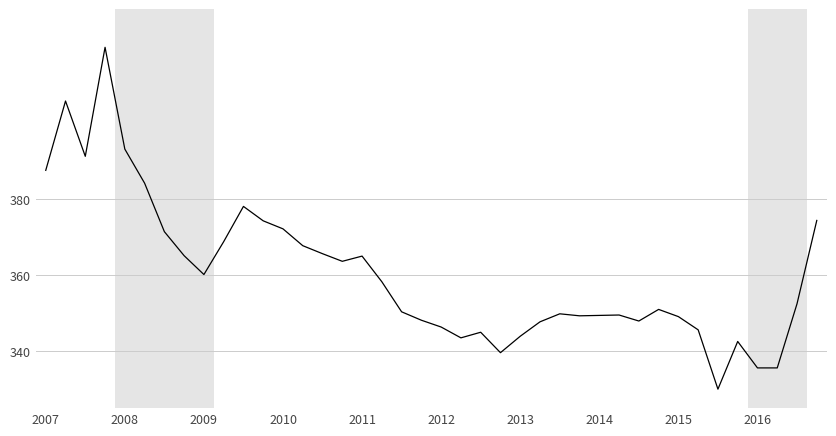

What is the smallest value displayed?

330.0